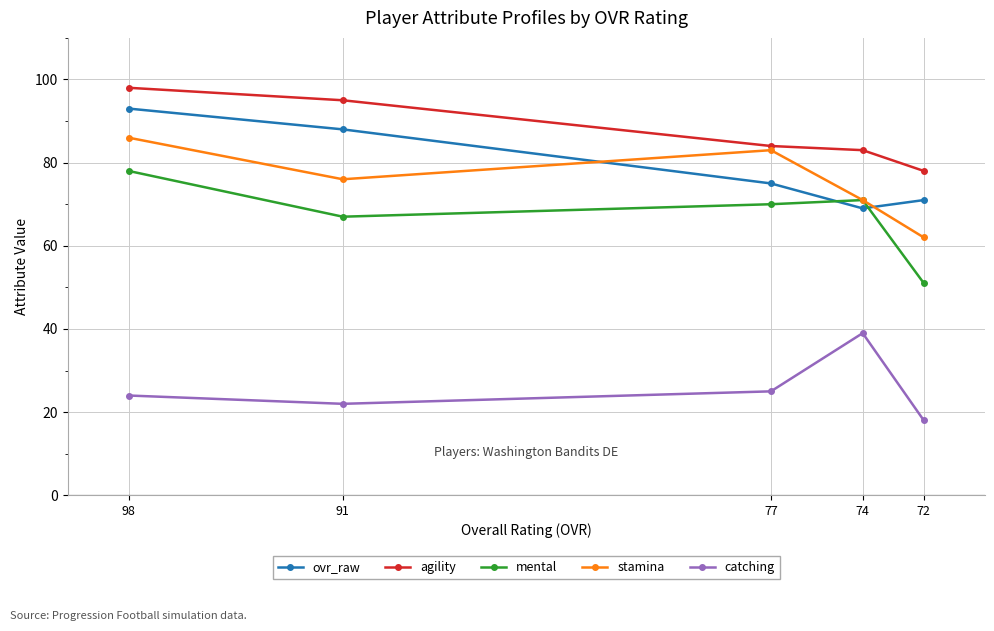

How many series are shown in this chart?

5